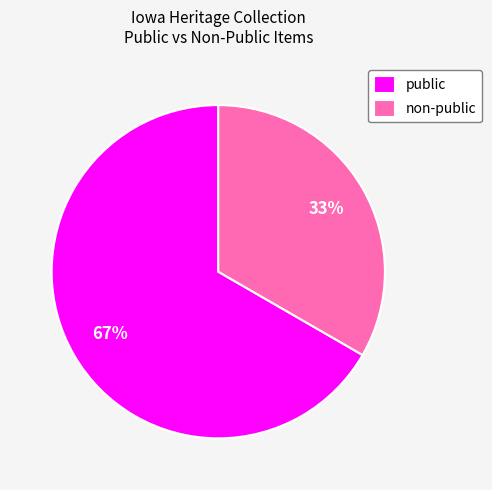

What is the smallest slice in the pie chart?

non-public